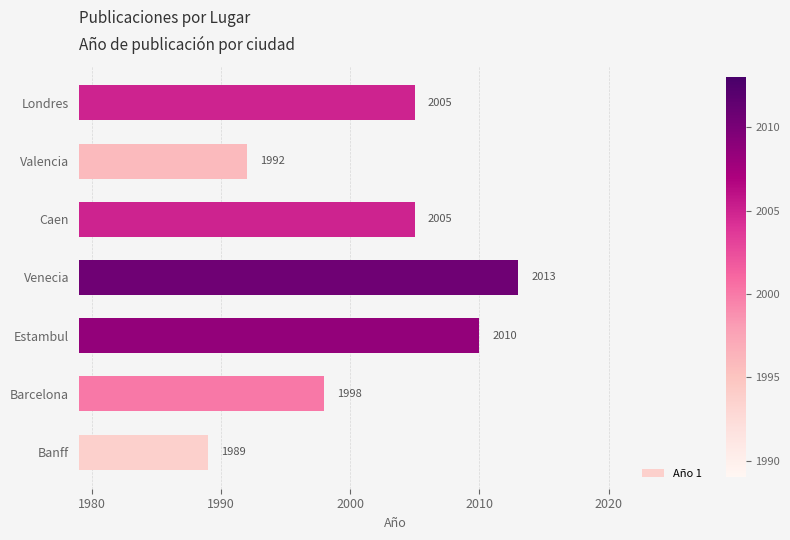

How many values are between 1992 and 2010?

5